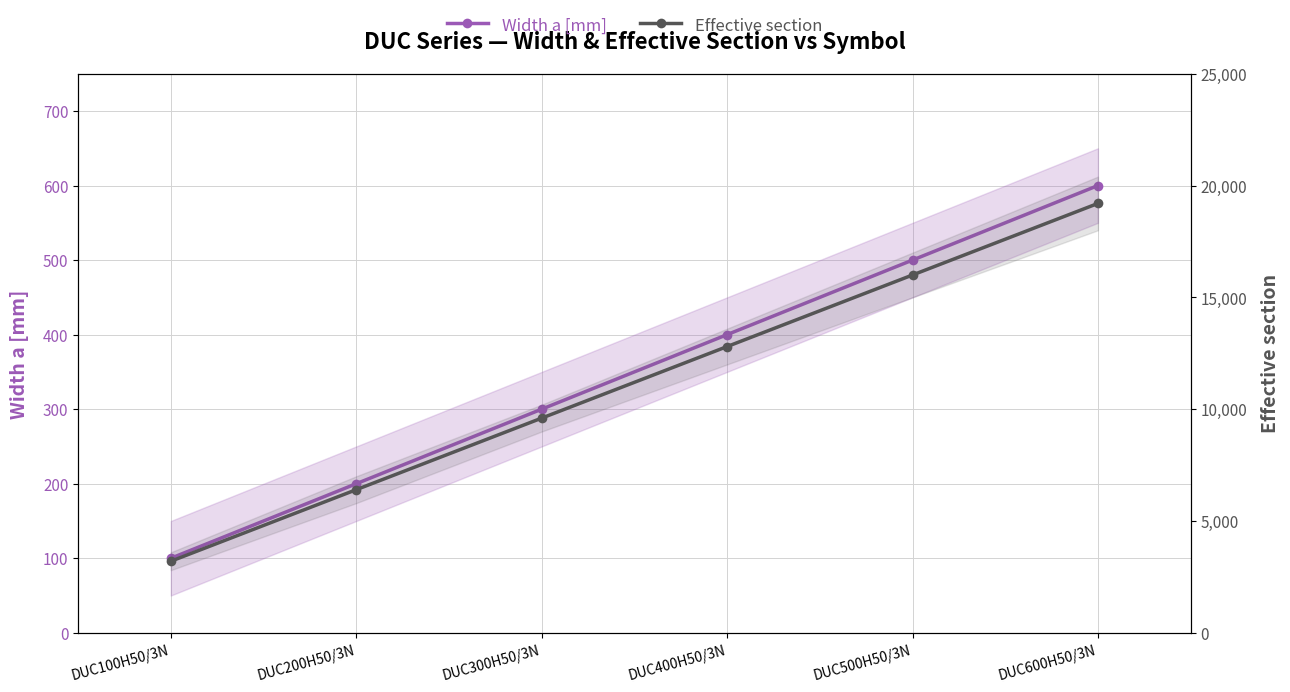

True or false: Width a [mm] and Effective section cross at least once.

False